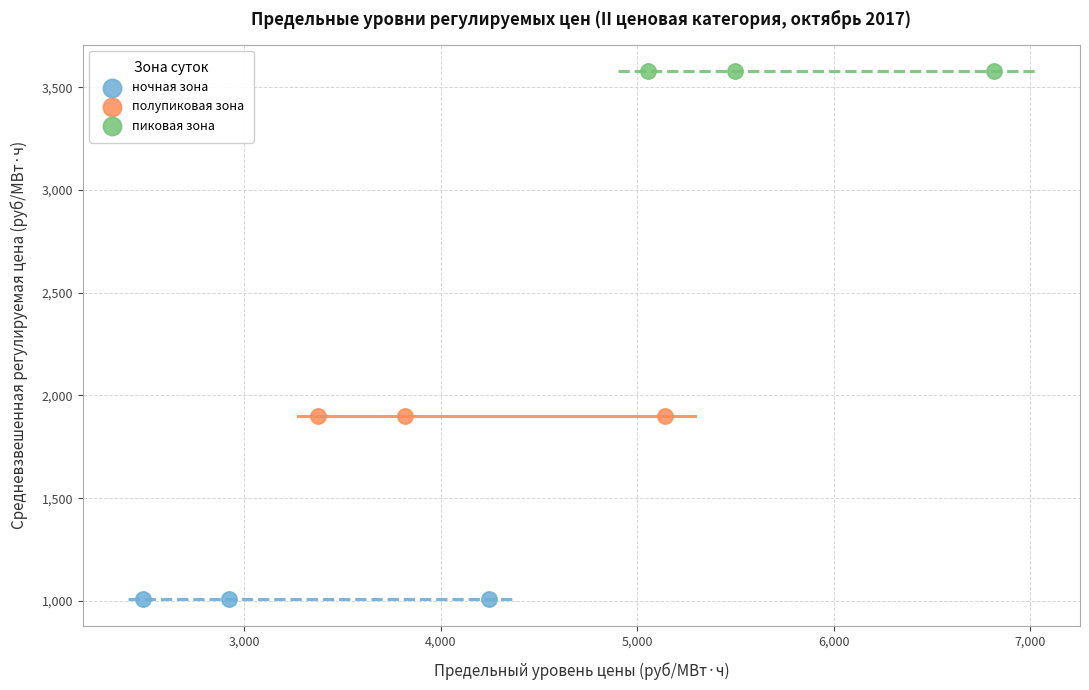

Which series contains the highest Y value?

пиковая зона